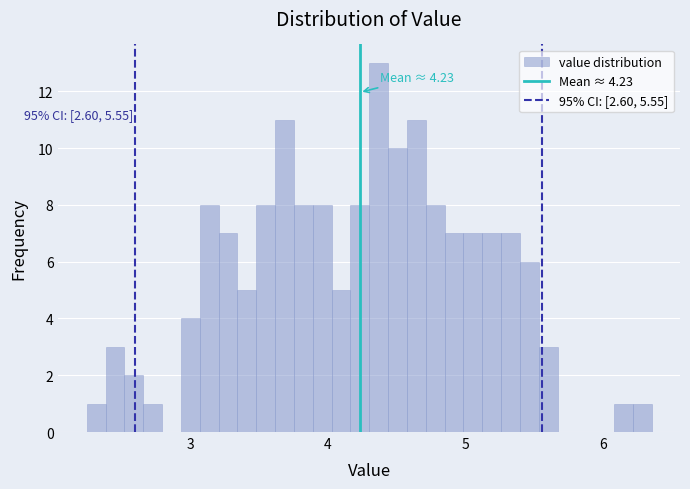

Read against the x-axis, roughly where is the centre of the tallest bar?

4.4